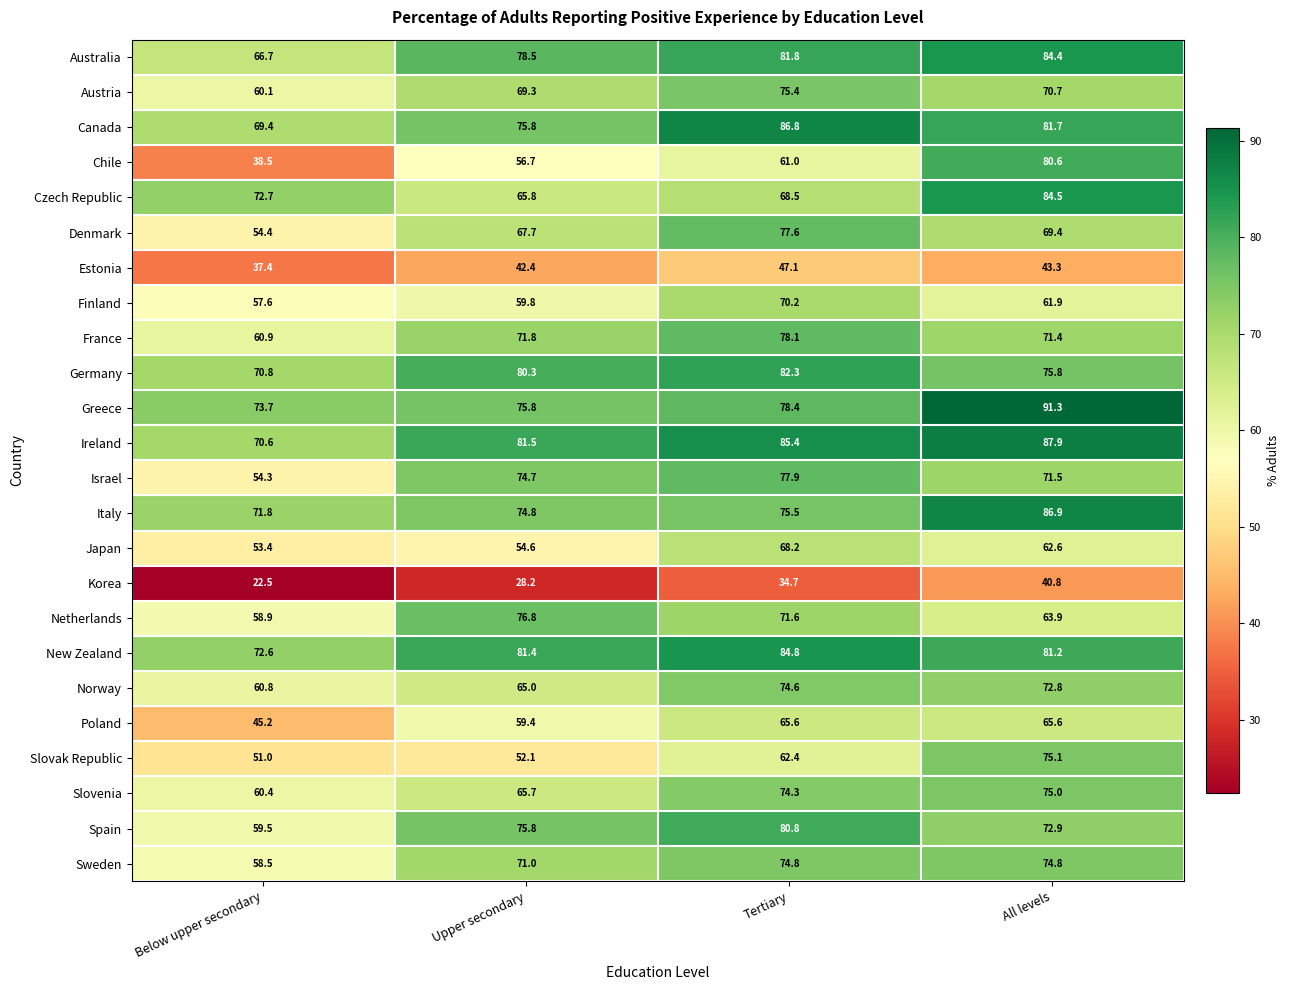

True or false: Canada has a value of 81.7 at All levels.

True